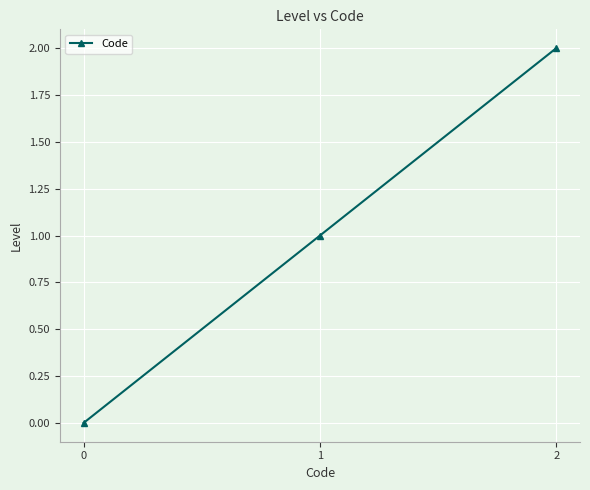

Which has a higher value, 1 or 2?

2